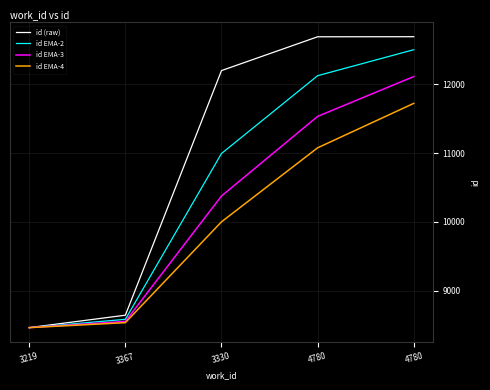

Which category has the lowest value in the id EMA-4 series?

3219